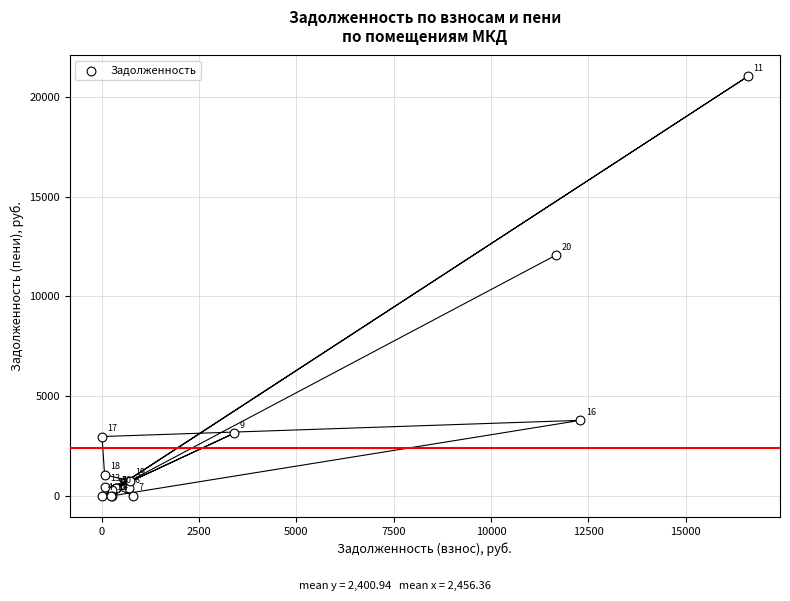

What Y value in the scatter plot is closest to 10508?

12058.3